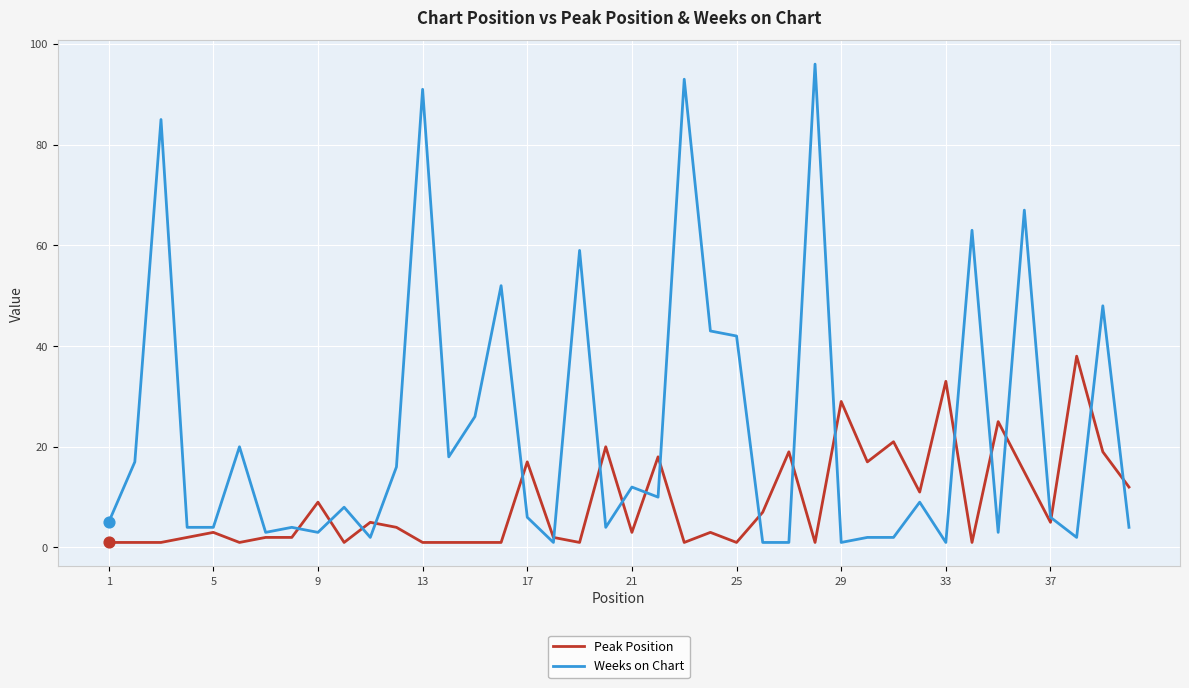

Which series has the largest total across all categories?

Weeks on Chart